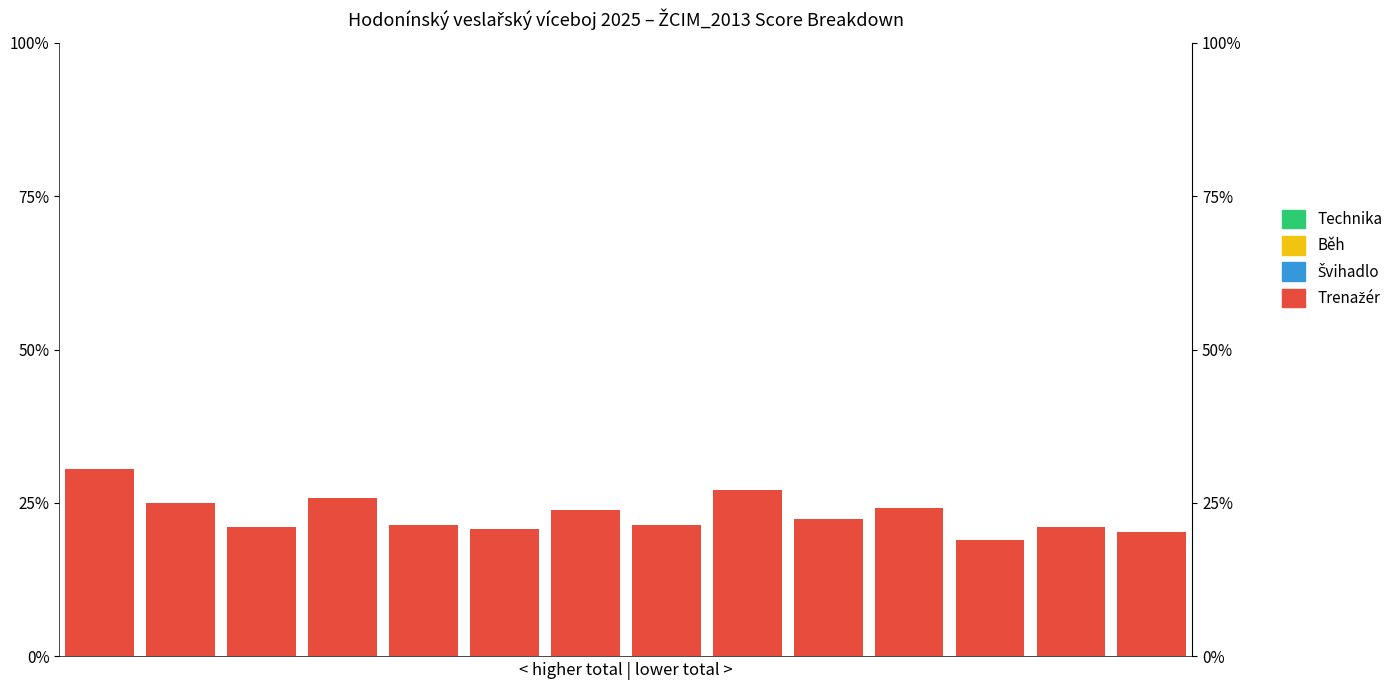

Reading left to right, what are all the values shown in this chart?

Trenažér: 0=30.5	1=25.0	2=21.1	3=25.9	4=21.5	5=20.8	6=23.9	7=21.3	8=27.1	9=22.3	10=24.2	11=19.0	12=21.1	13=20.3
Švihadlo: 0=29.6	1=30.5	2=25.4	3=25.7	4=26.6	5=22.7	6=19.1	7=24.7	8=12.6	9=14.8	10=14.4	11=10.3	12=13.0	13=7.4
Běh: 0=29.9	1=25.2	2=30.5	3=24.8	4=27.3	5=28.8	6=27.2	7=24.4	8=27.6	9=27.3	10=30.2	11=28.9	12=23.9	13=26.2
Technika: 0=10.0	1=10.0	2=9.8	3=9.8	4=9.3	5=9.8	6=10.0	7=9.1	8=10.2	9=9.1	10=0.1	11=10.0	12=9.5	13=8.9